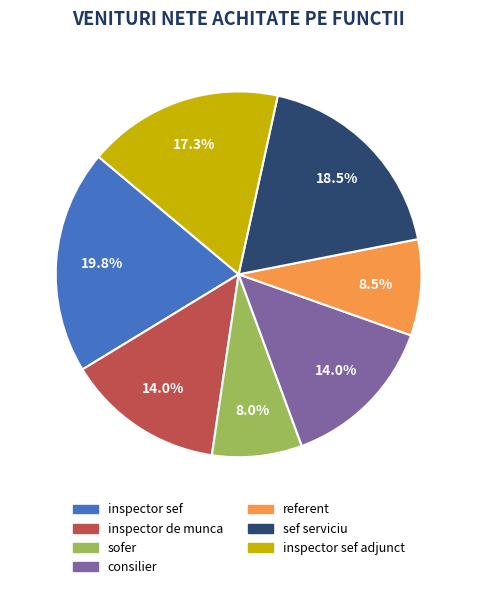

How many segments does this pie chart have?

7